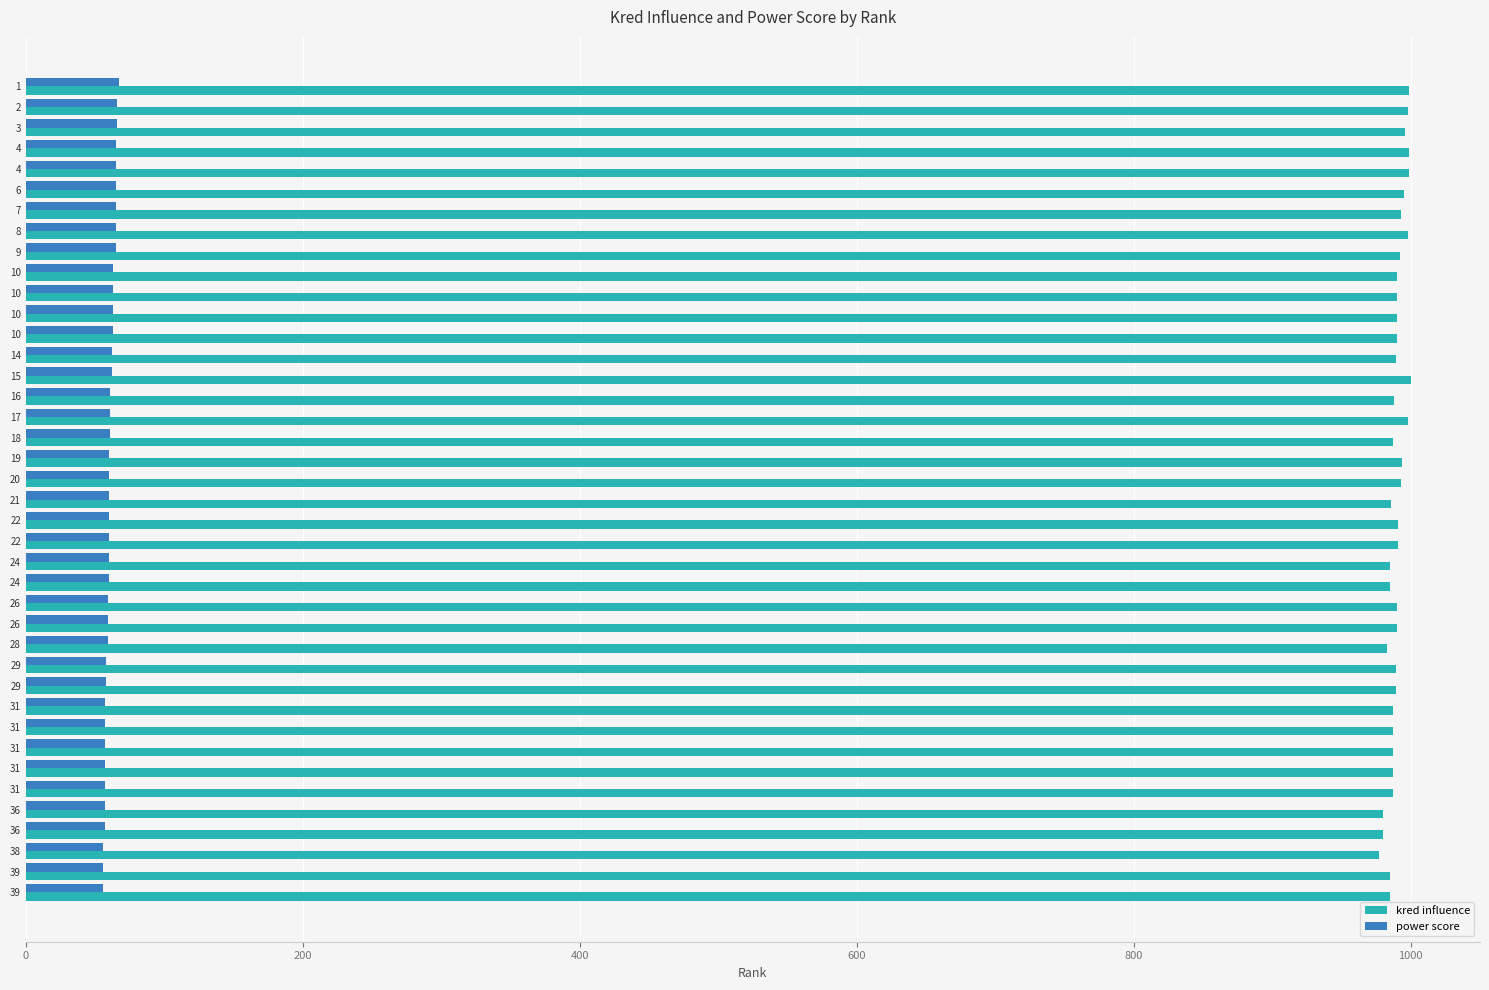

Count the number of categories in the chart.

40